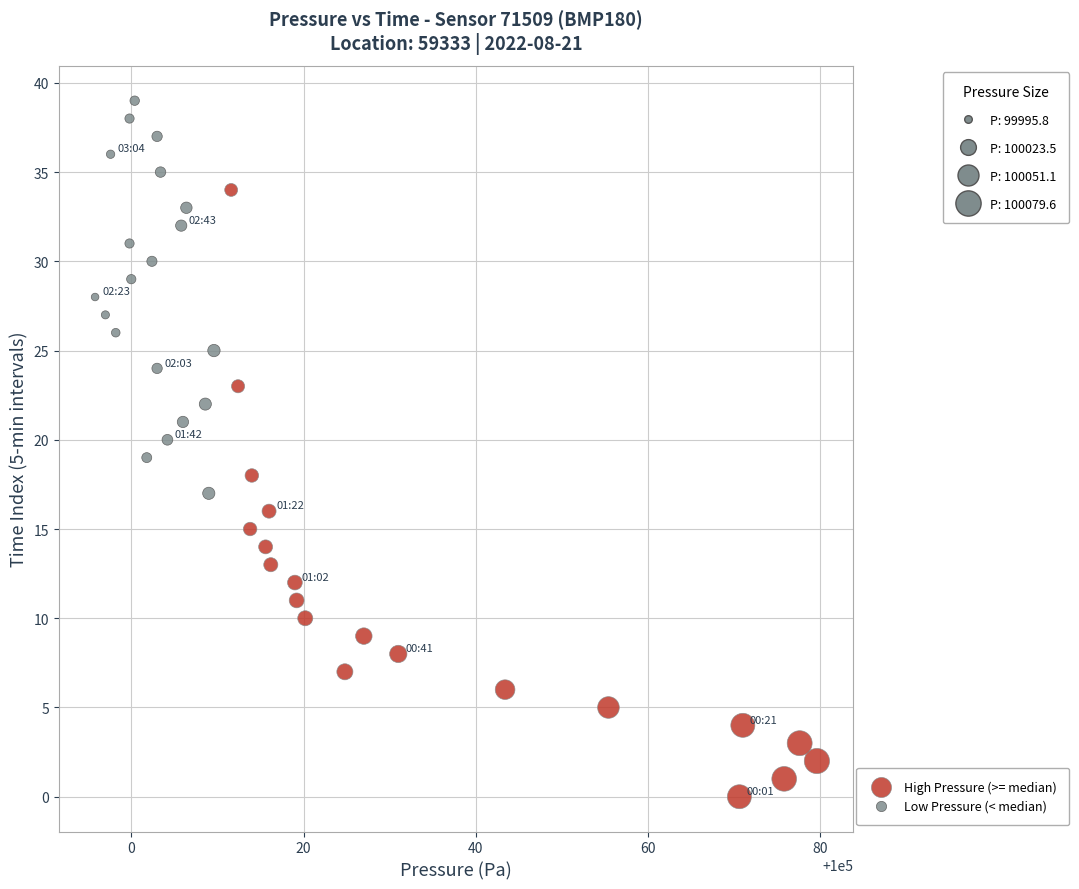

Which series has the widest spread of Y values?

High Pressure (>= median)